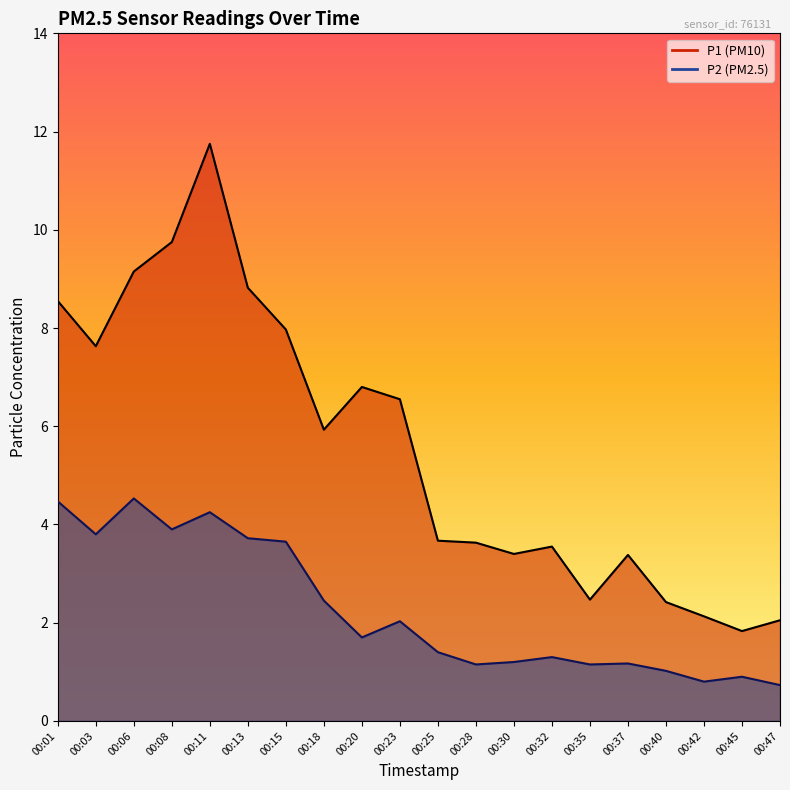

In P1, how many points are lower than both neighbors (excluding endpoints)?

5